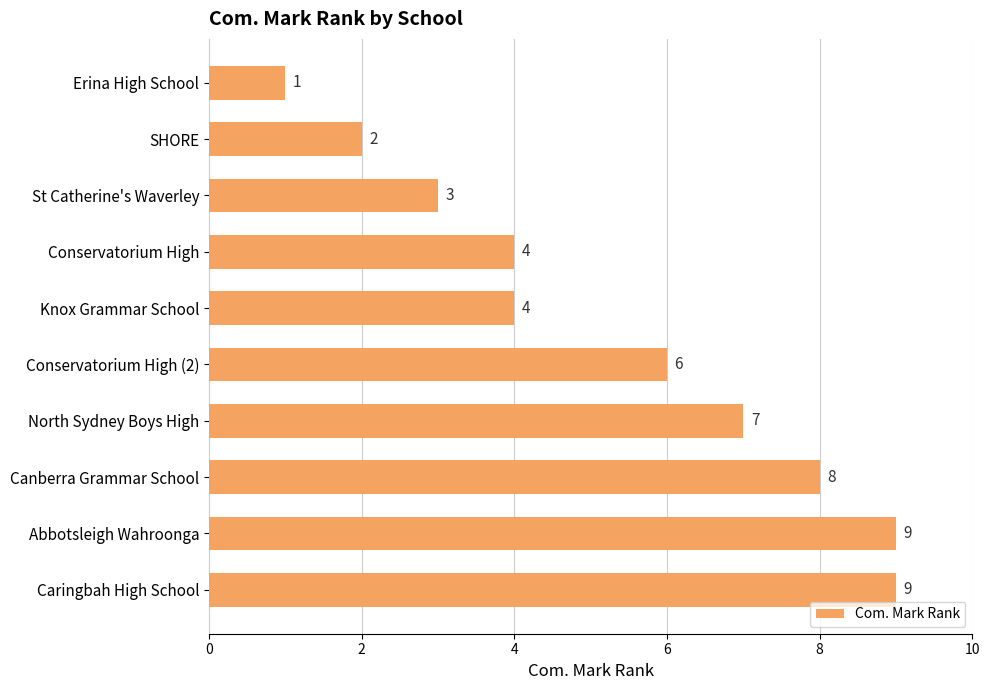

Between Caringbah High School and Knox Grammar School, which is larger?

Caringbah High School